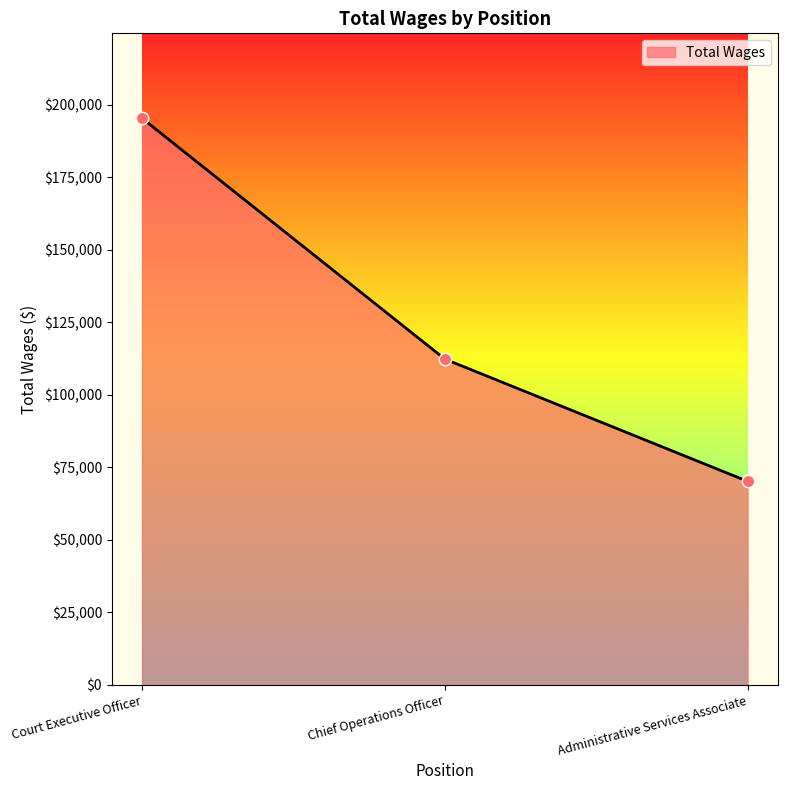

What is the change in value from Court Executive Officer to Administrative Services Associate?

-125224